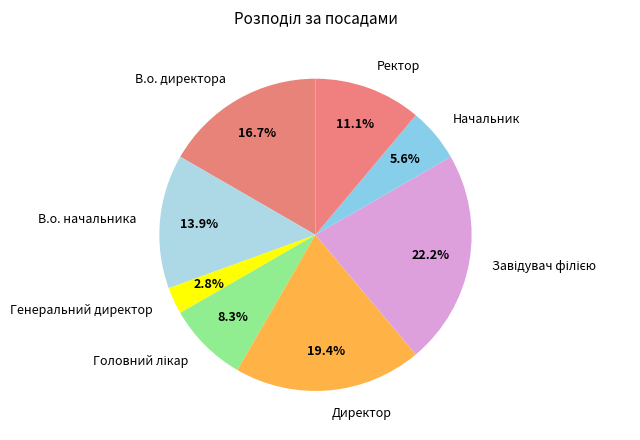

Is Начальник the majority of the pie?

No